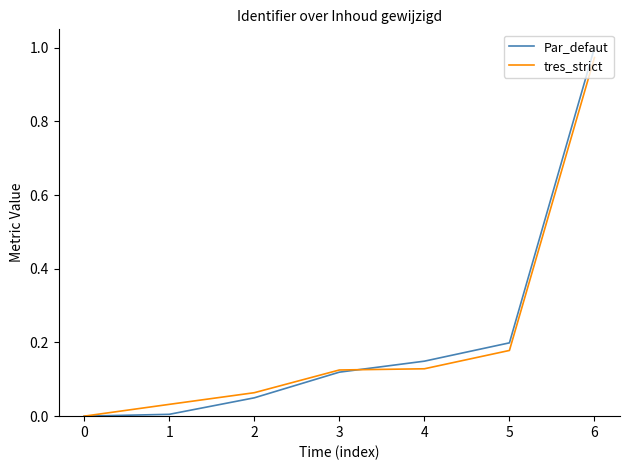

How many lines are shown in the chart?

2